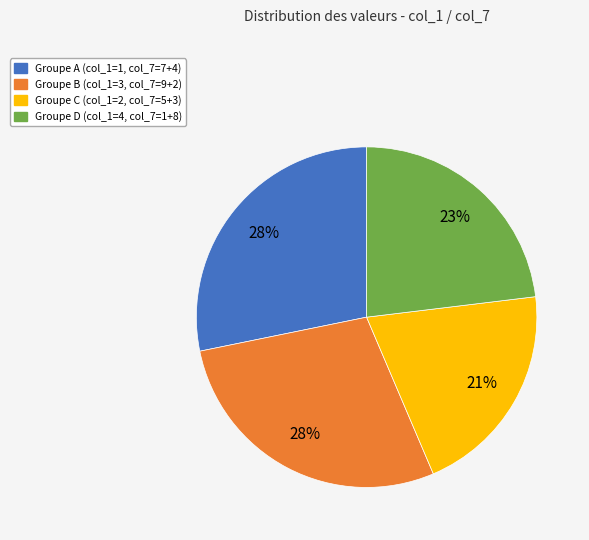

To the nearest percent, what is the average slice percentage?

25%